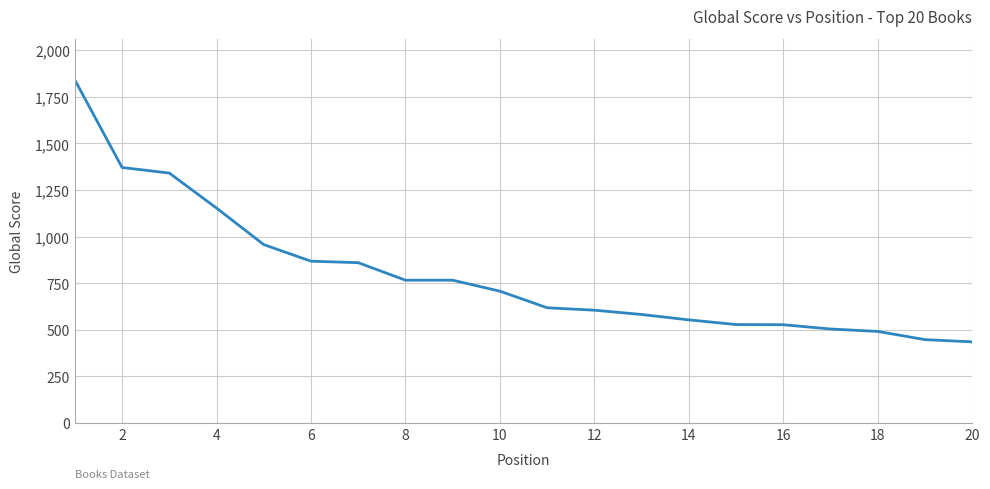

What is the difference between the maximum and minimum values?

1406